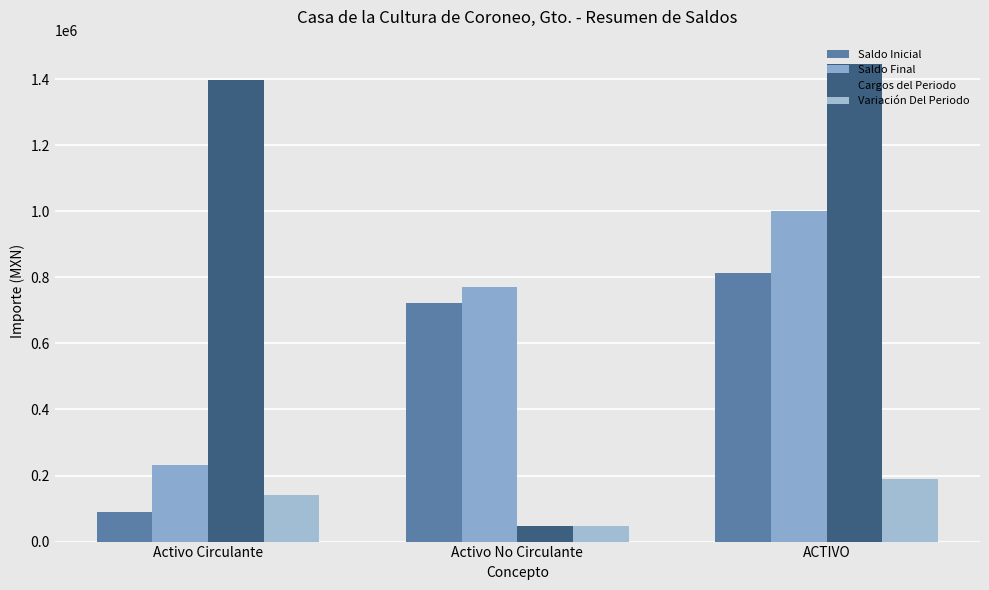

Read the Saldo Inicial value at ACTIVO.

812193.3